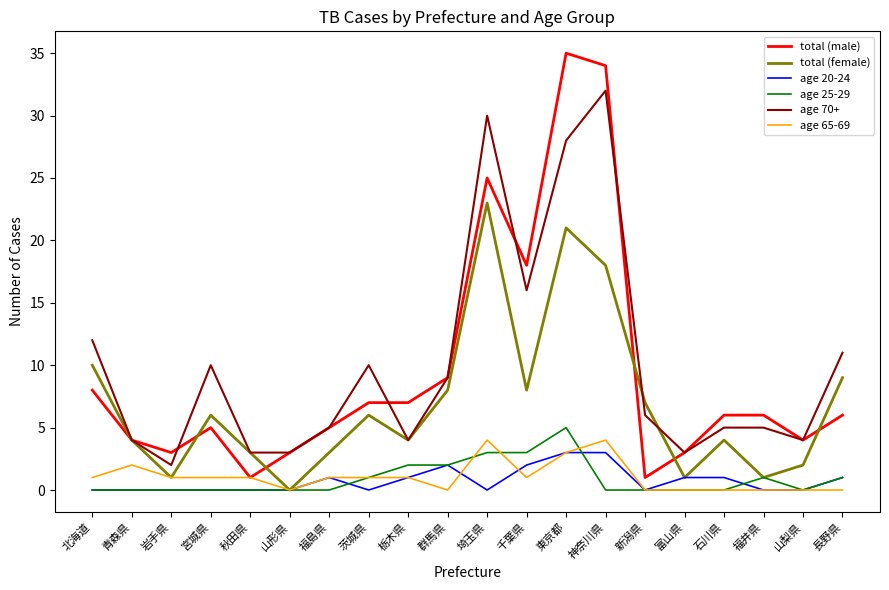

What is the difference between the total (female) values at 茨城県 and 千葉県?

2